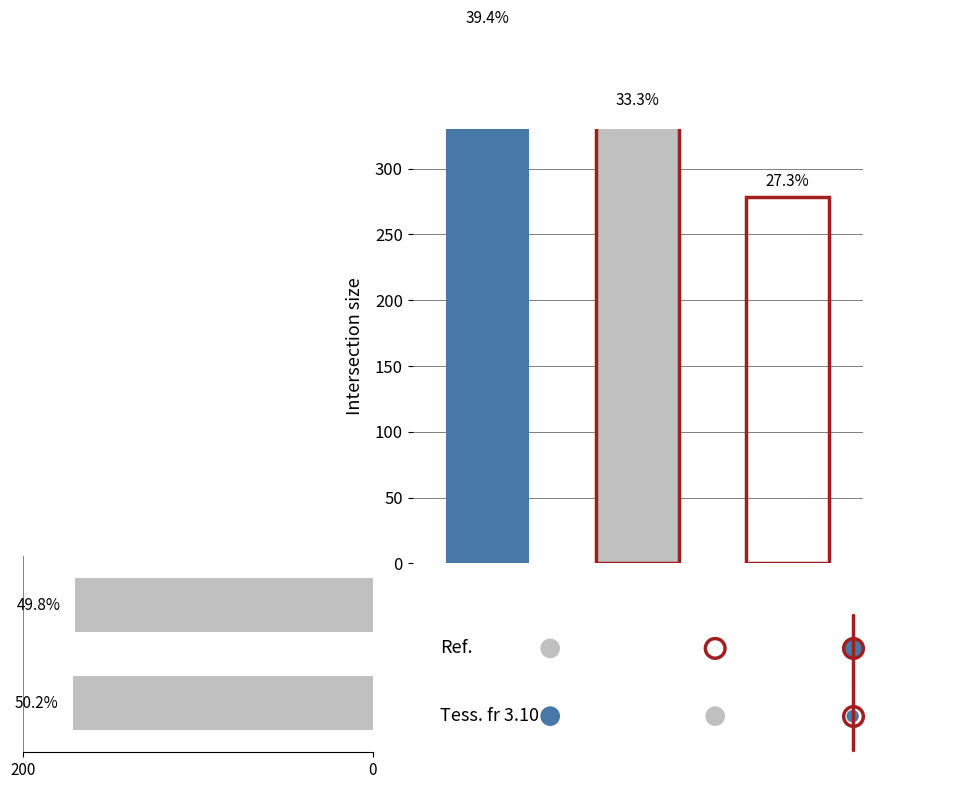

Which has a higher value, 200 or 0?

200